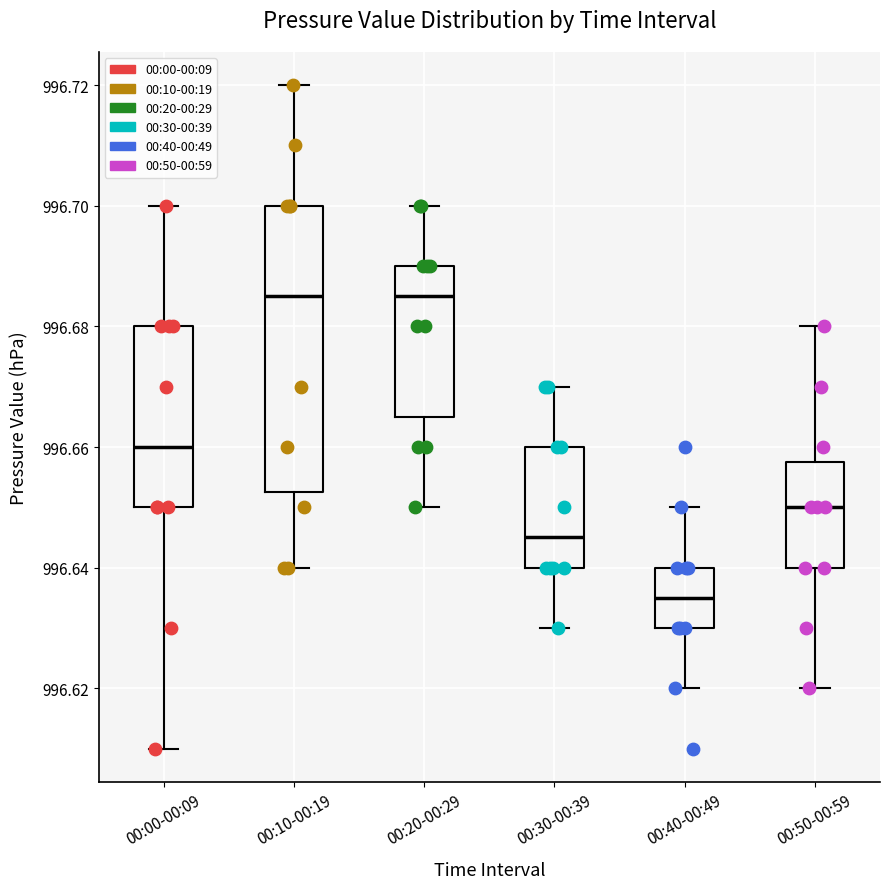

Where does the upper whisker of the box for 00:00-00:09 end on the y-axis? The values are not printed on the chart, so give them approximately, as read against the axis.

996.700